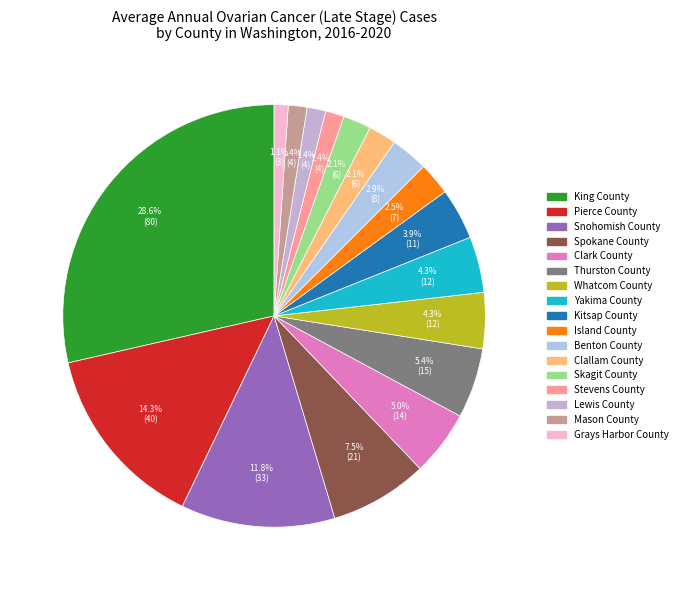

How many slices are in this pie chart?

17